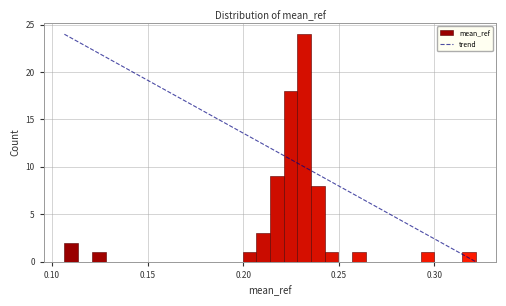

Read against the x-axis, roughly where is the centre of the tallest bar?

0.230